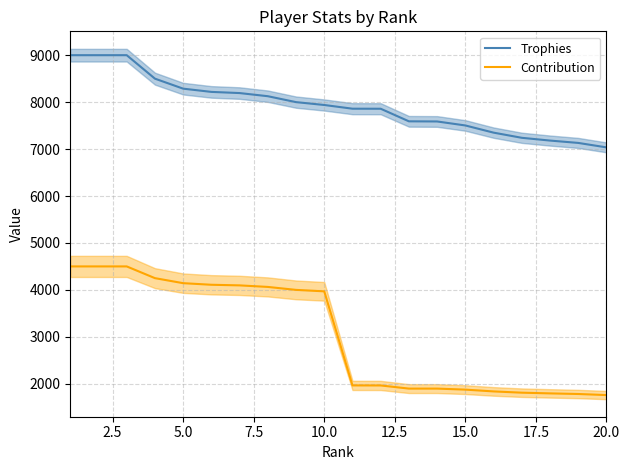

True or false: Trophies and Contribution intersect in this chart.

False